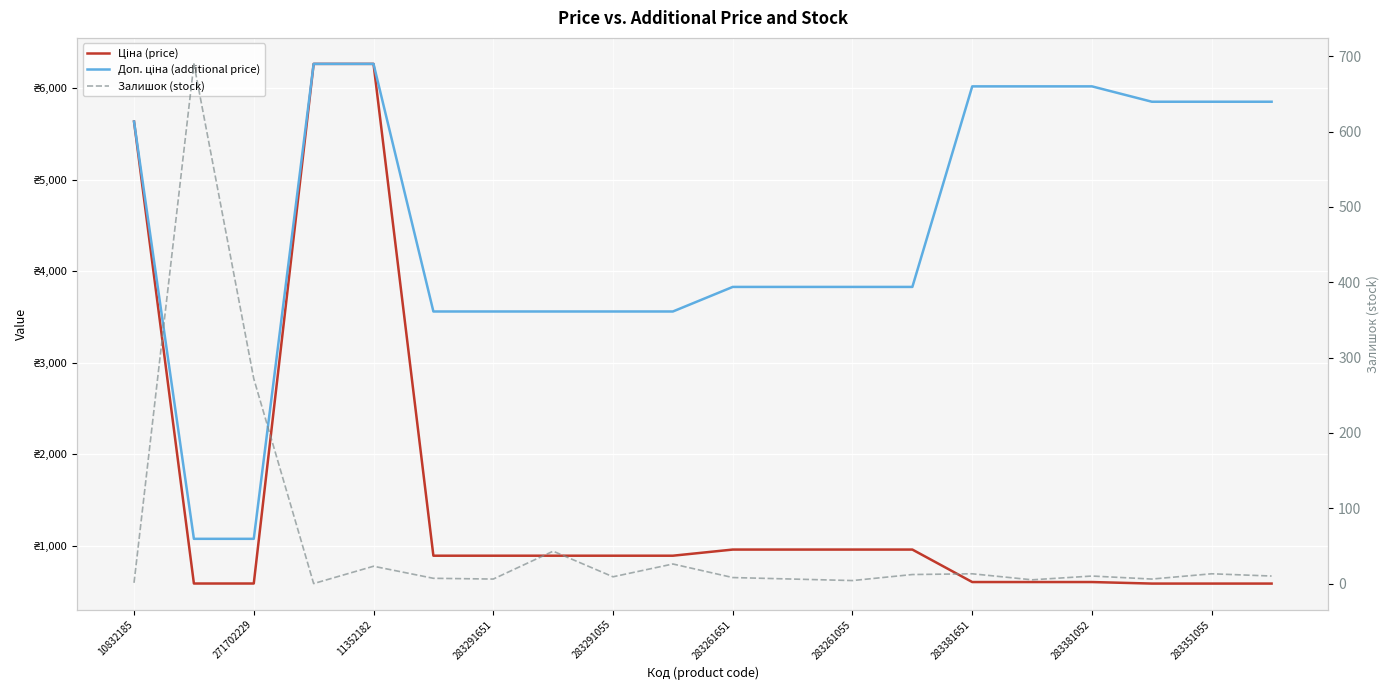

Does the chart display data point markers on the line(s)?

No